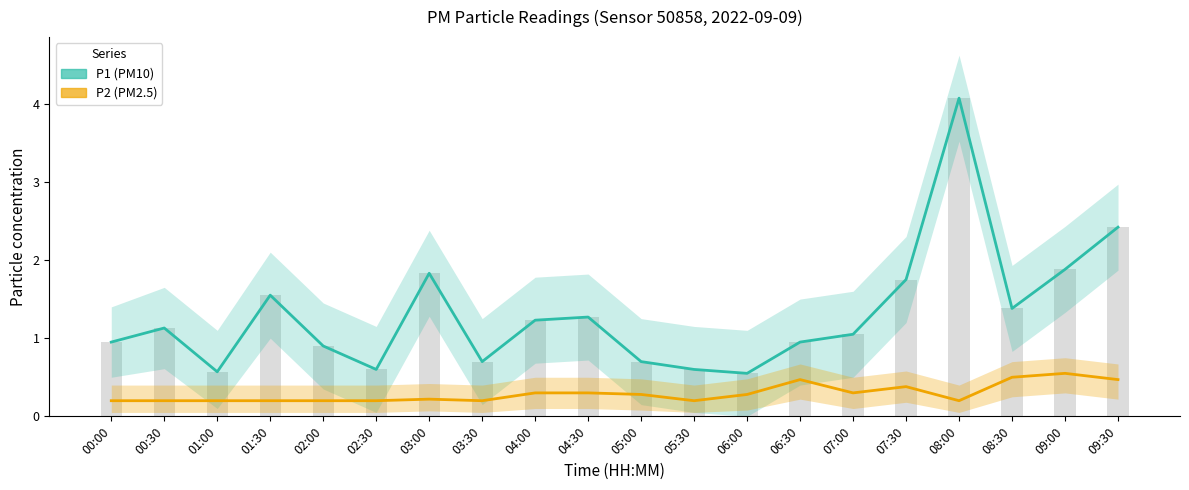

Which series changed the most between 03:30 and 08:00?

P1 (PM10 estimate)